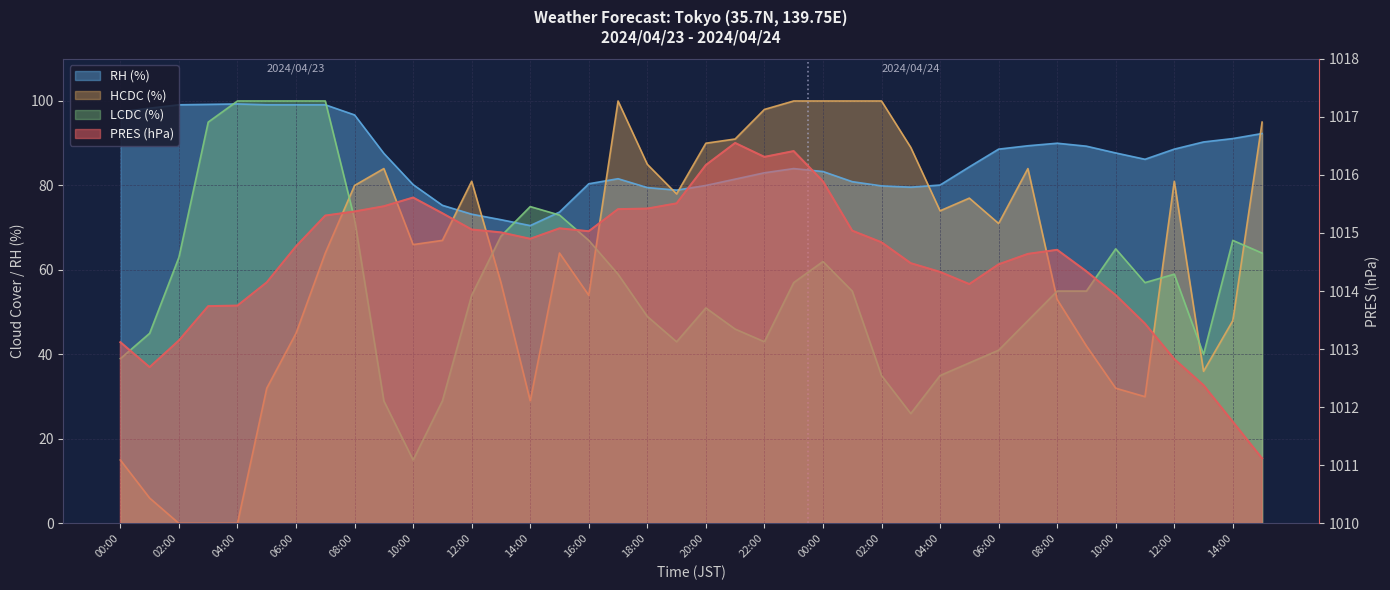

Reading left to right, what are all the values shown in this chart?

PRES: 1013.1	1012.7	1013.1	1013.7	1013.8	1014.1	1014.8	1015.3	1015.4	1015.5	1015.6	1015.3	1015.1	1015.0	1014.9	1015.1	1015.0	1015.4	1015.4	1015.5	1016.2	1016.5	1016.3	1016.4	1015.9	1015.0	1014.8	1014.5	1014.3	1014.1	1014.5	1014.6	1014.7	1014.3	1013.9	1013.4	1012.8	1012.4	1011.8	1011.1
RH: 97.4	98.3	99.1	99.2	99.3	99.1	99.1	99.1	96.7	87.6	80.2	75.3	73.2	71.9	70.5	73.7	80.4	81.6	79.5	78.9	80.0	81.5	83.0	84.0	83.3	80.9	79.9	79.6	80.1	84.4	88.6	89.4	90.0	89.3	87.7	86.2	88.6	90.3	91.1	92.3
HCDC: 15.0	6.0	0.0	0.0	0.0	32.0	45.0	64.0	80.0	84.0	66.0	67.0	81.0	57.0	29.0	64.0	54.0	100.0	85.0	78.0	90.0	91.0	98.0	100.0	100.0	100.0	100.0	89.0	74.0	77.0	71.0	84.0	53.0	42.0	32.0	30.0	81.0	36.0	48.0	95.0
LCDC: 39.0	45.0	63.0	95.0	100.0	100.0	100.0	100.0	72.0	29.0	15.0	29.0	54.0	68.0	75.0	73.0	67.0	59.0	49.0	43.0	51.0	46.0	43.0	57.0	62.0	55.0	35.0	26.0	35.0	38.0	41.0	48.0	55.0	55.0	65.0	57.0	59.0	40.0	67.0	64.0